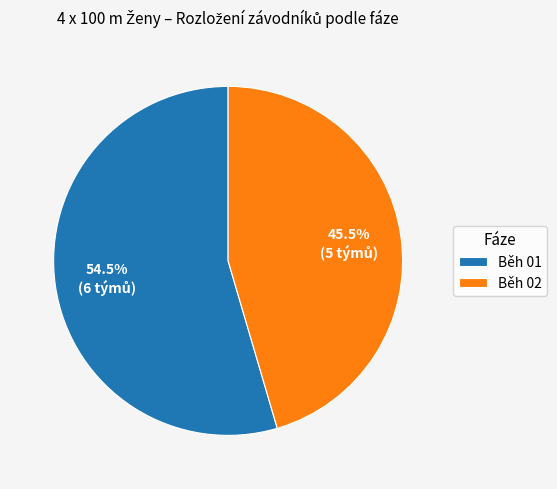

Is it true that Běh 01 is 47% of the pie?

False